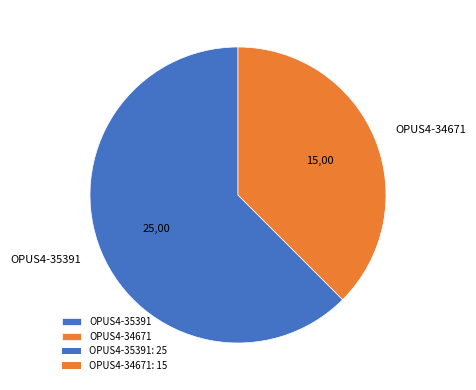

Rank the categories by value from lowest to highest.

OPUS4-34671, OPUS4-35391